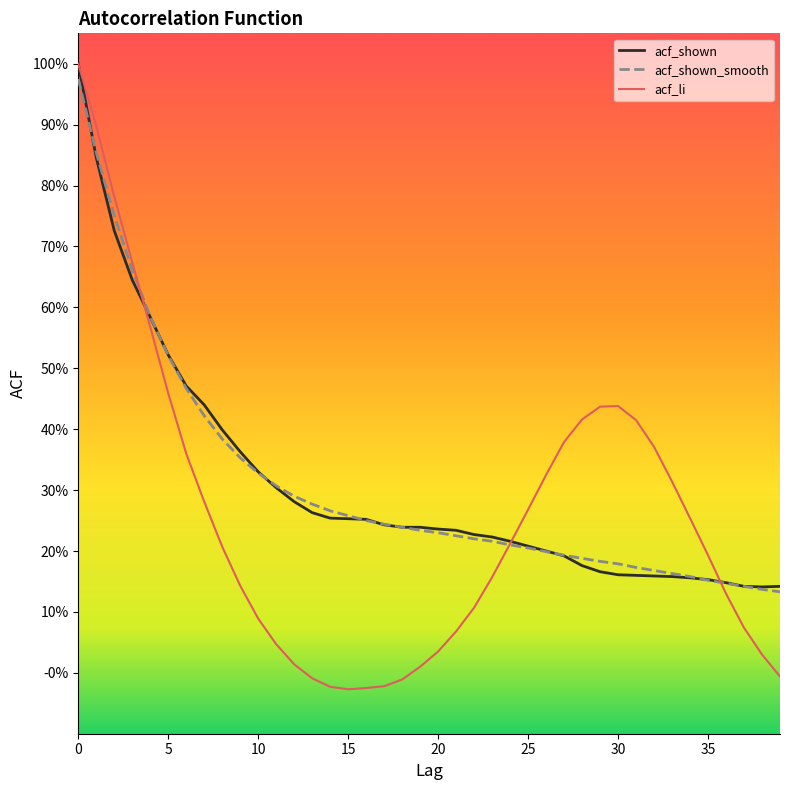

Is this an area chart (filled region under the line)?

No